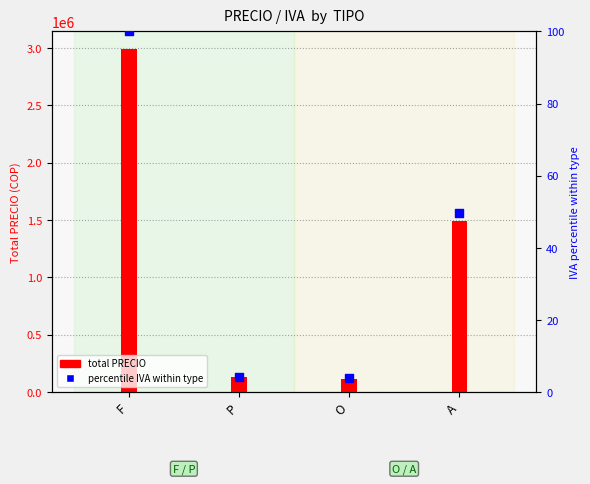

Which series has the largest total across all categories?

total PRECIO